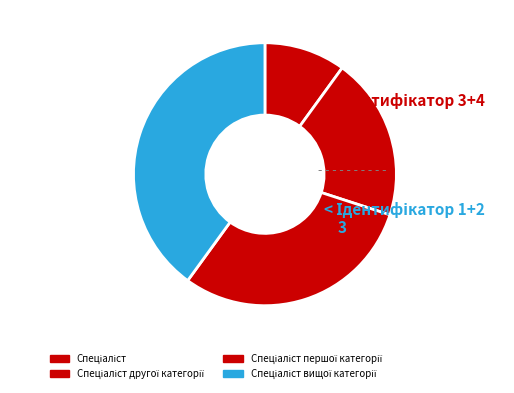

True or false: Спеціаліст першої категорії accounts for 17% of the total.

False